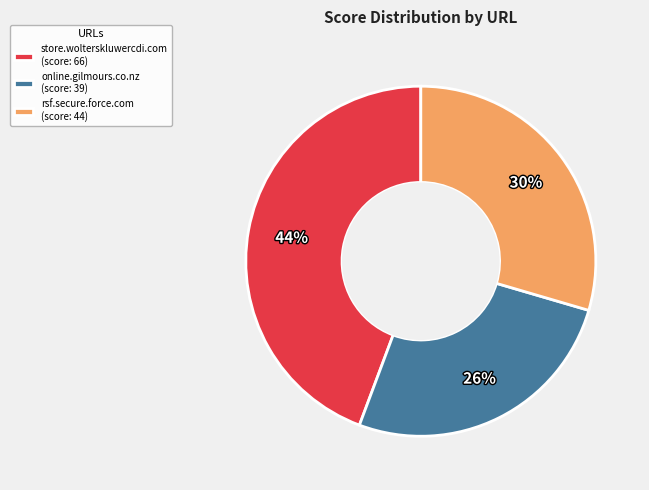

Is there a majority slice in this chart?

No